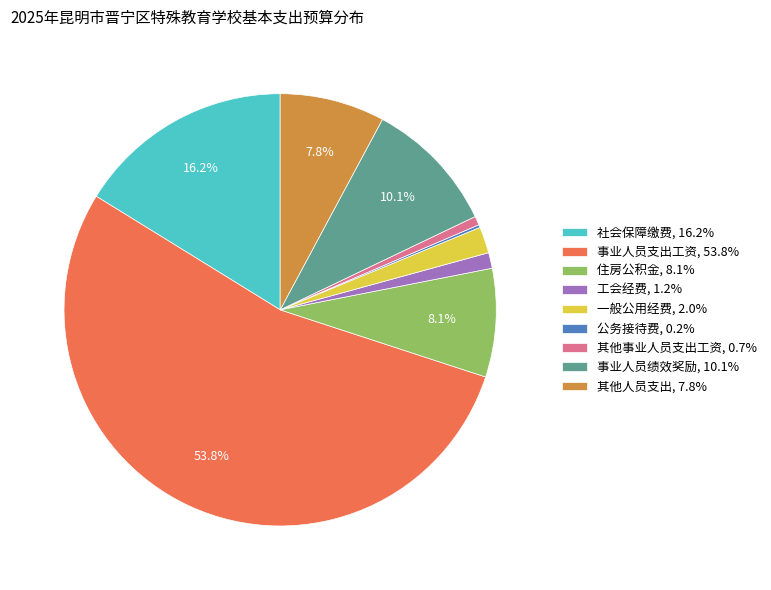

To the nearest percent, what percentage of the pie is 工会经费?

1%